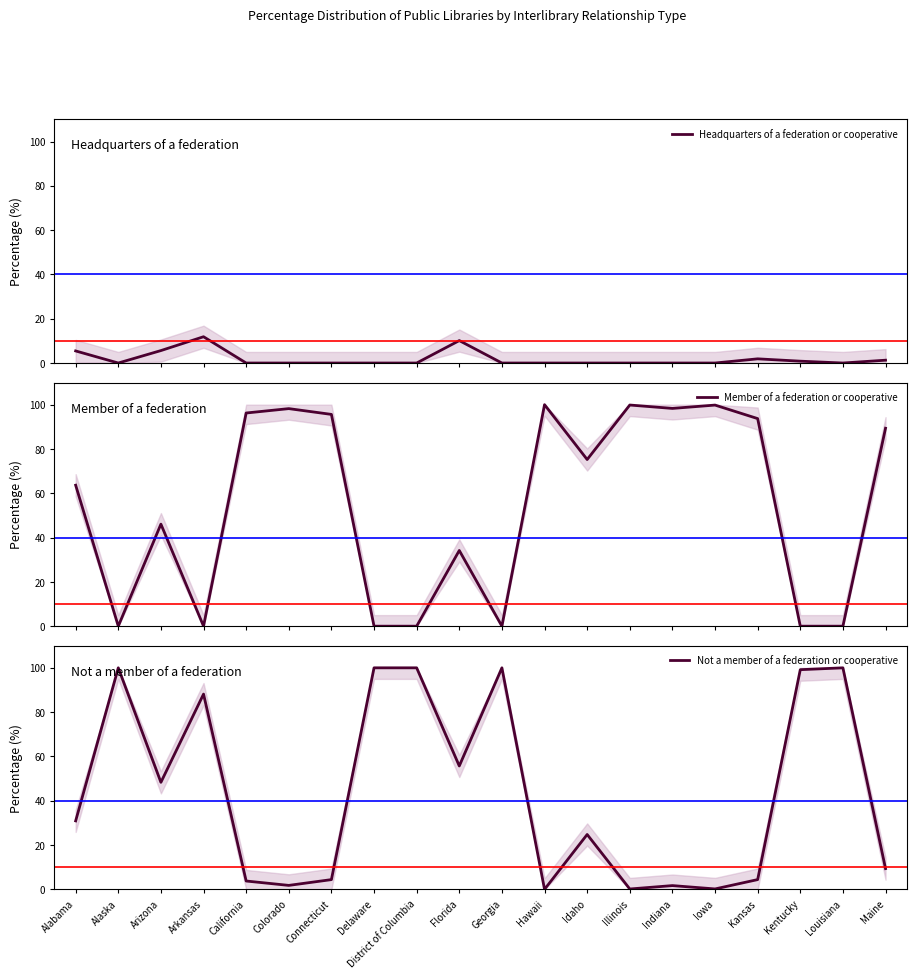

How many values in the Not a member of a federation or cooperative series exceed 30?

10